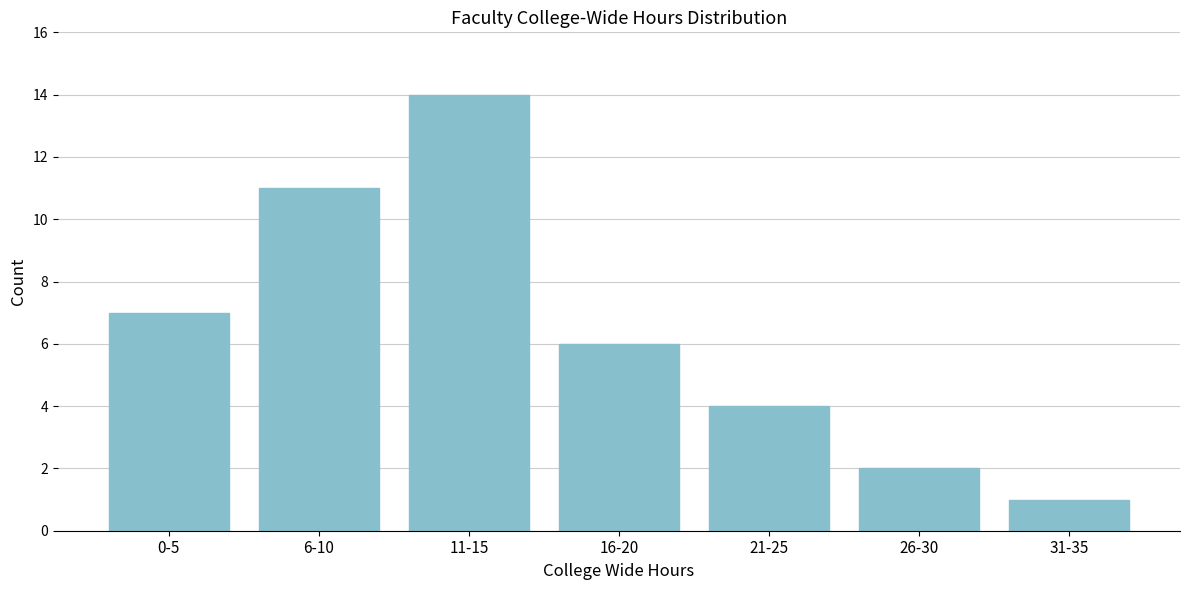

Reading left to right, transcribe all the data shown in this chart.

0-5=7	6-10=11	11-15=14	16-20=6	21-25=4	26-30=2	31-35=1